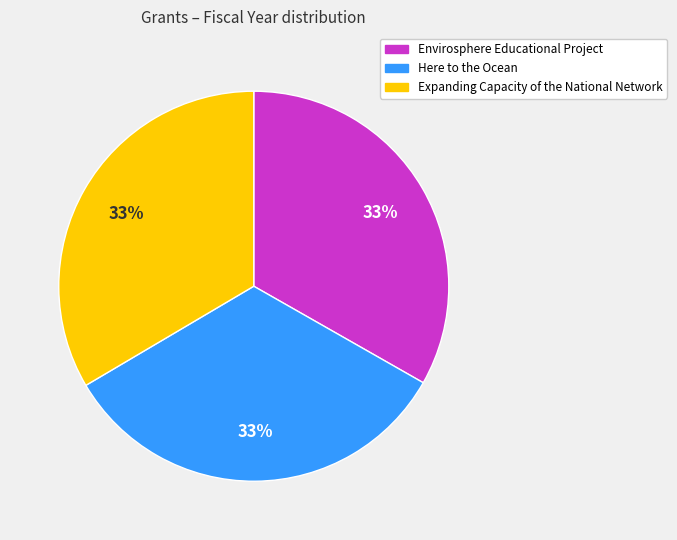

The Expanding Capacity of the National Network slice represents 28% of the pie. True or false?

False